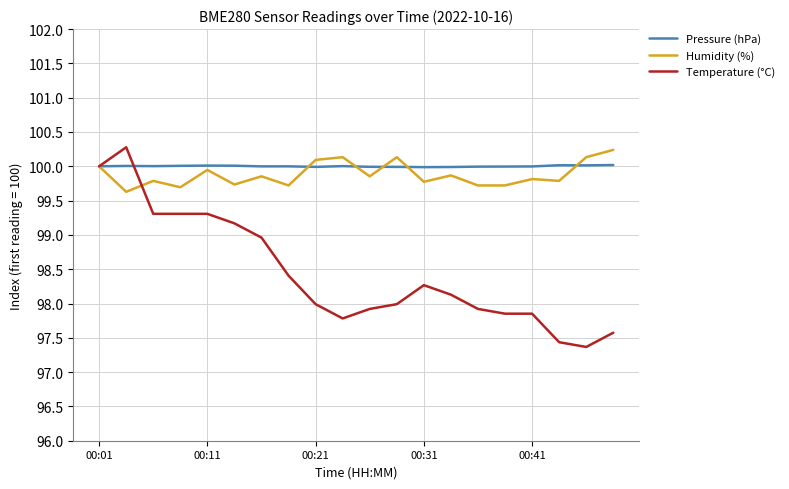

What is the maximum value shown in the chart?

100.3